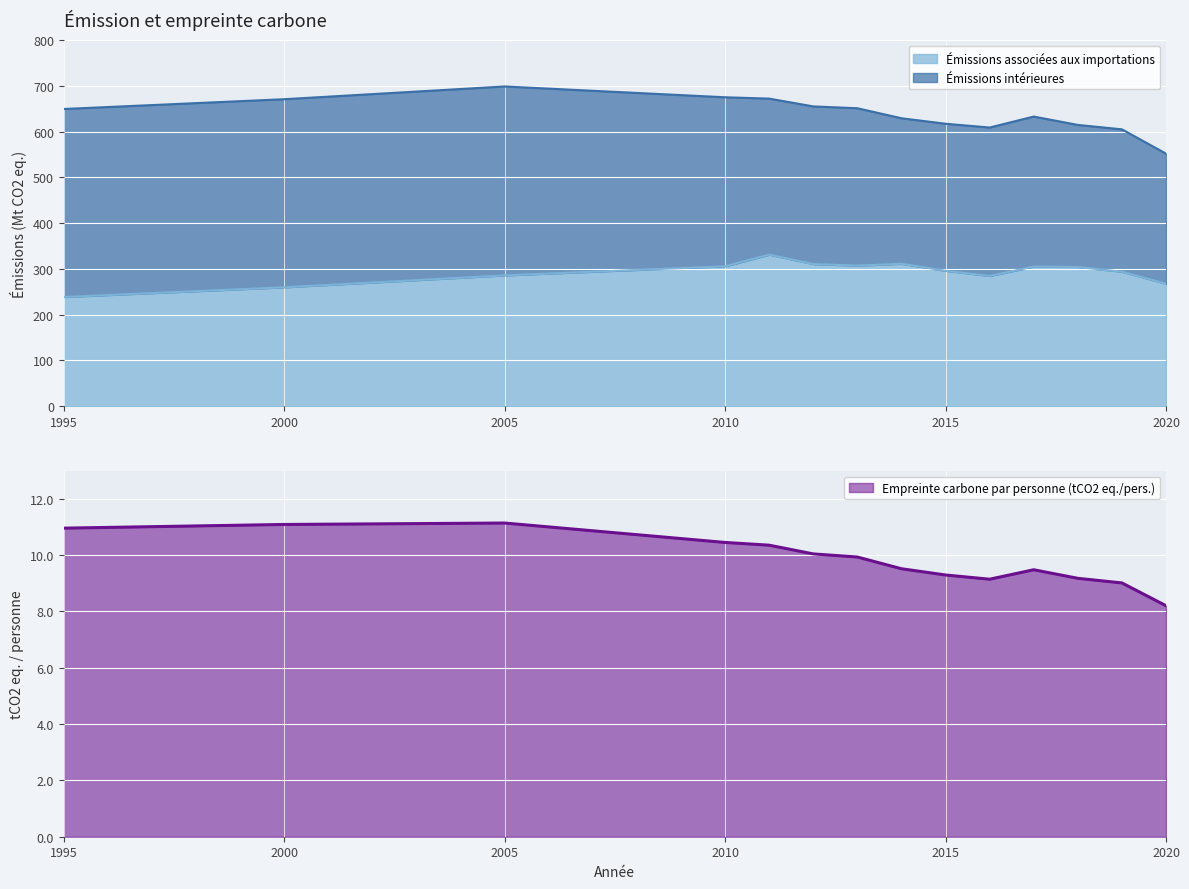

What is the difference between the maximum and second lowest values?

71.3